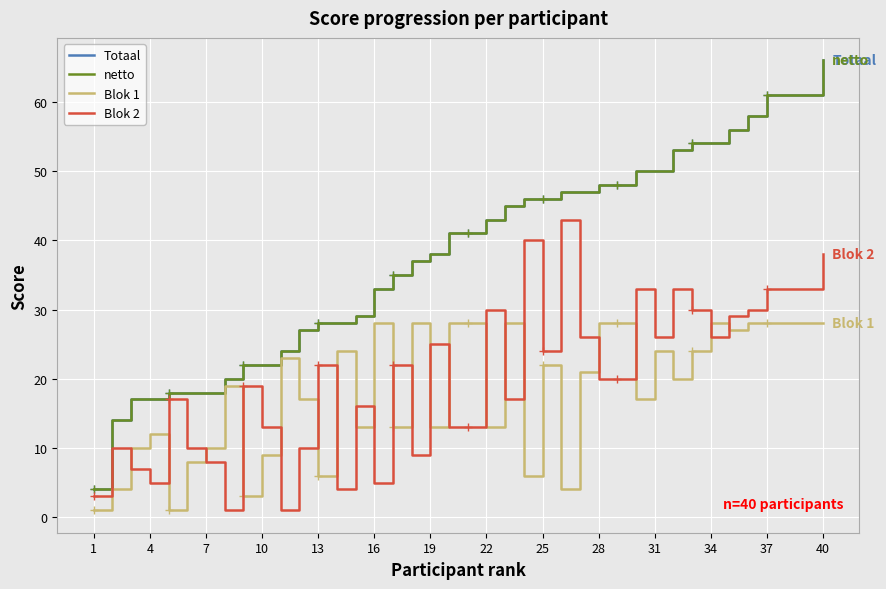

The Blok 1 series shows 24 at 31. True or false?

True